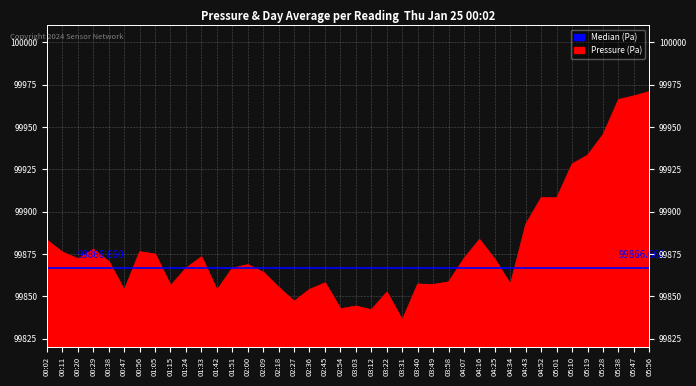

Which label corresponds to the largest value in the chart?

05:56